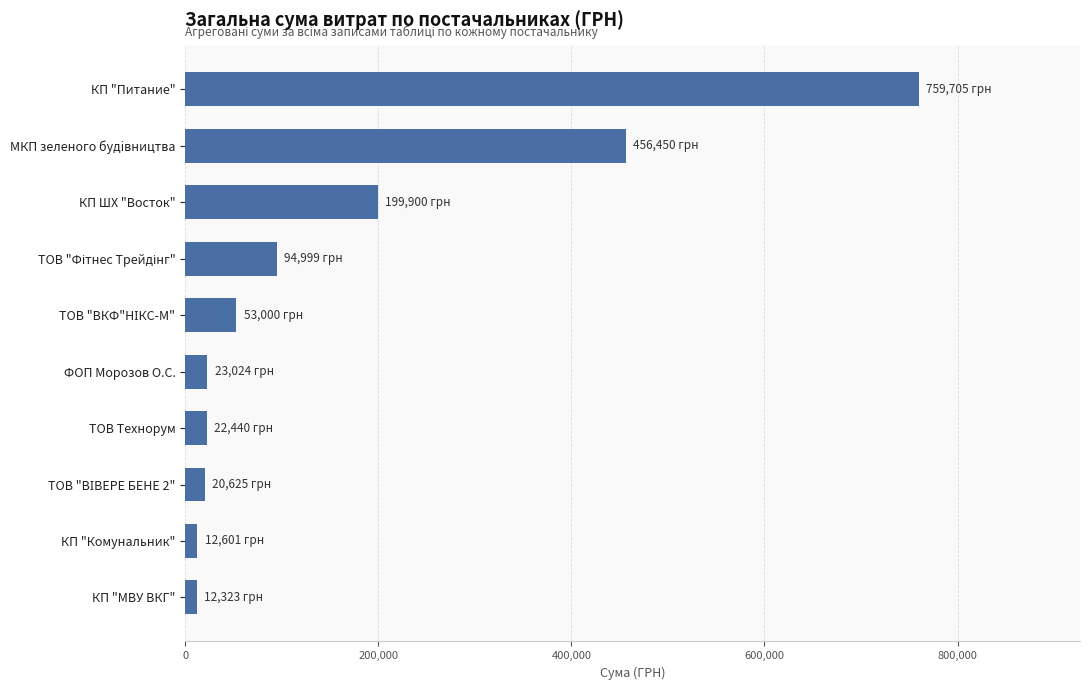

What is the maximum value shown in the chart?

759704.7